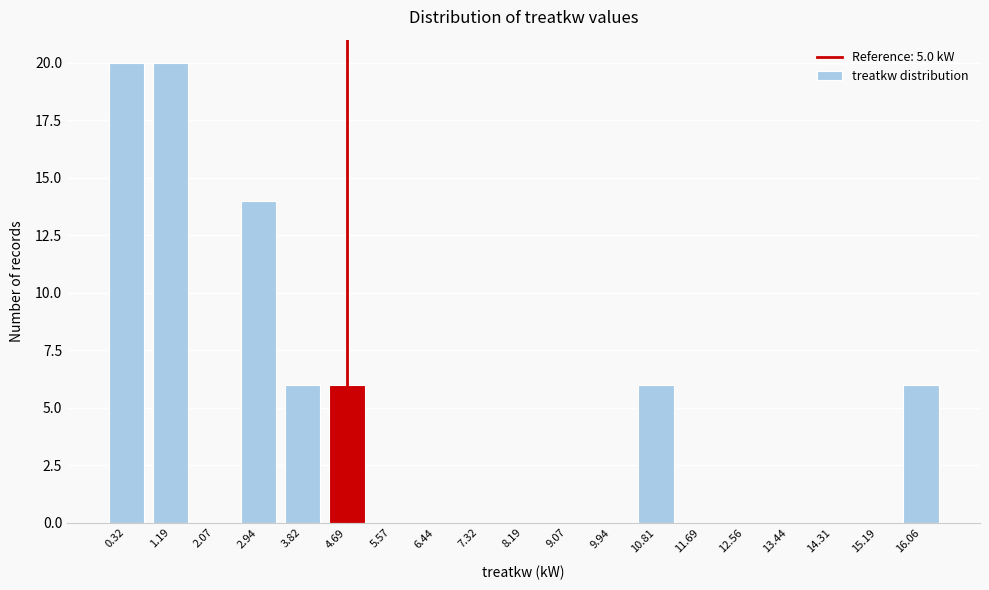

Reading left to right, list all the values displayed in this chart.

0.32=20	1.19=20	2.07=0	2.94=14	3.82=6	4.69=6	5.57=0	6.44=0	7.32=0	8.19=0	9.07=0	9.94=0	10.81=6	11.69=0	12.56=0	13.44=0	14.31=0	15.19=0	16.06=6